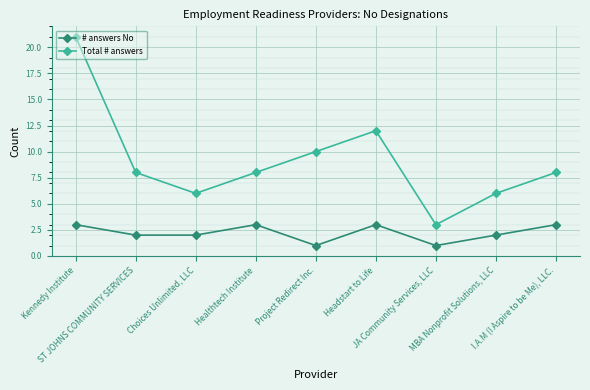

What is the approximate value of Total # answers at Choices Unlimited, LLC, to the nearest 5?

5